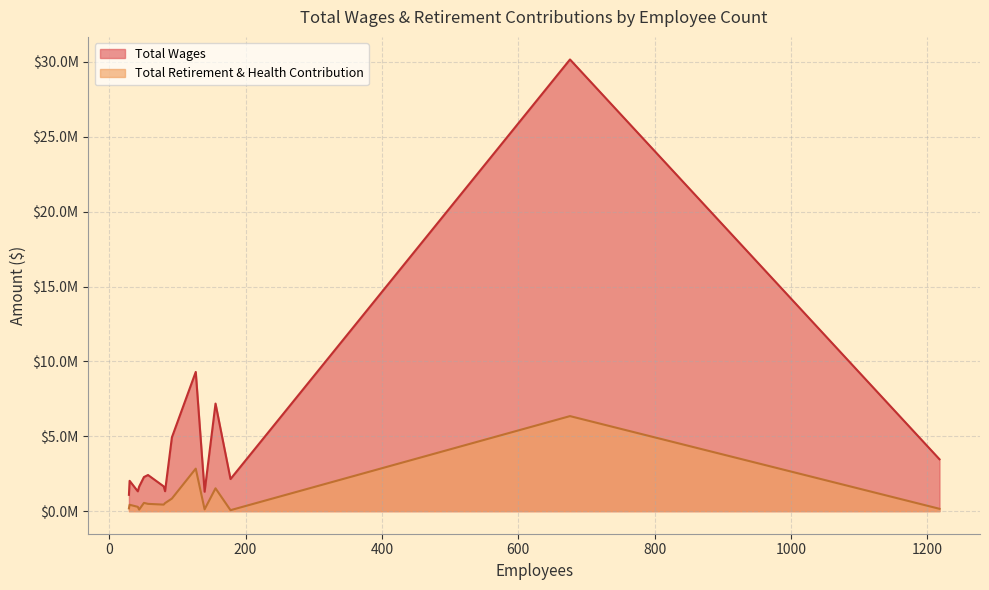

Rank the series at 1218 from highest to lowest value.

Total Wages, Total Retirement & Health Contribution